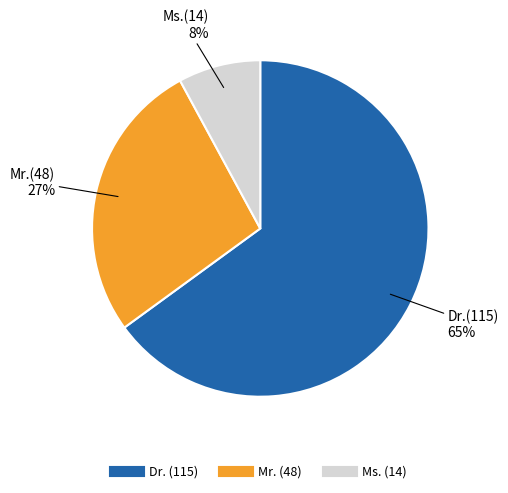

What percentage is the Mr. slice, to the nearest percent?

27%